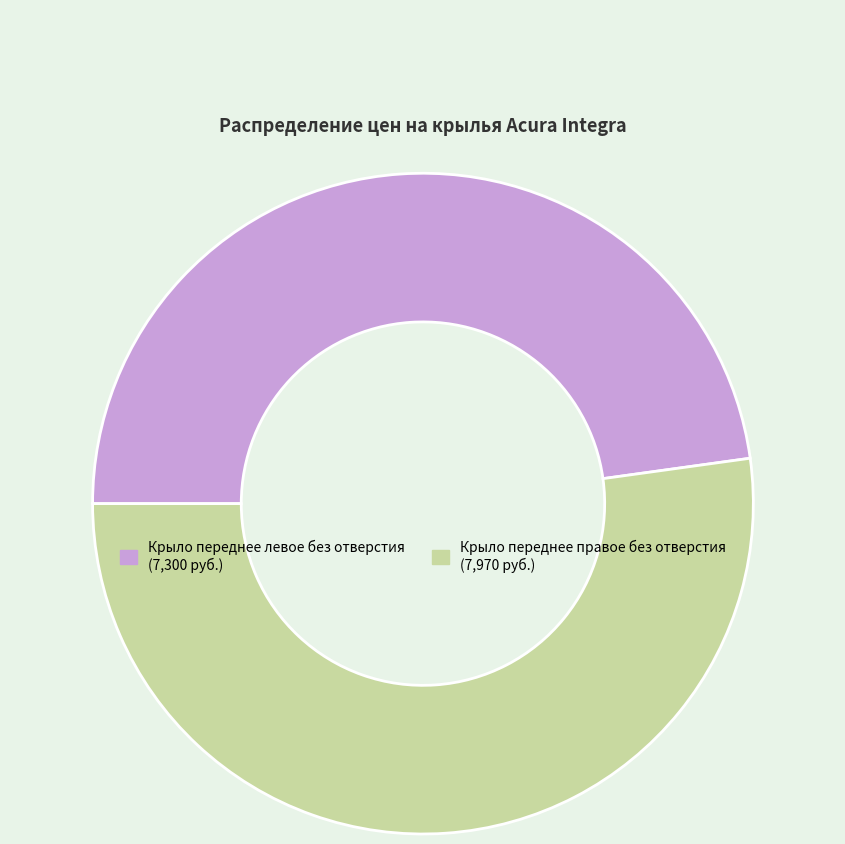

Rank the categories by value from highest to lowest.

Крыло переднее правое без отверстия, Крыло переднее левое без отверстия